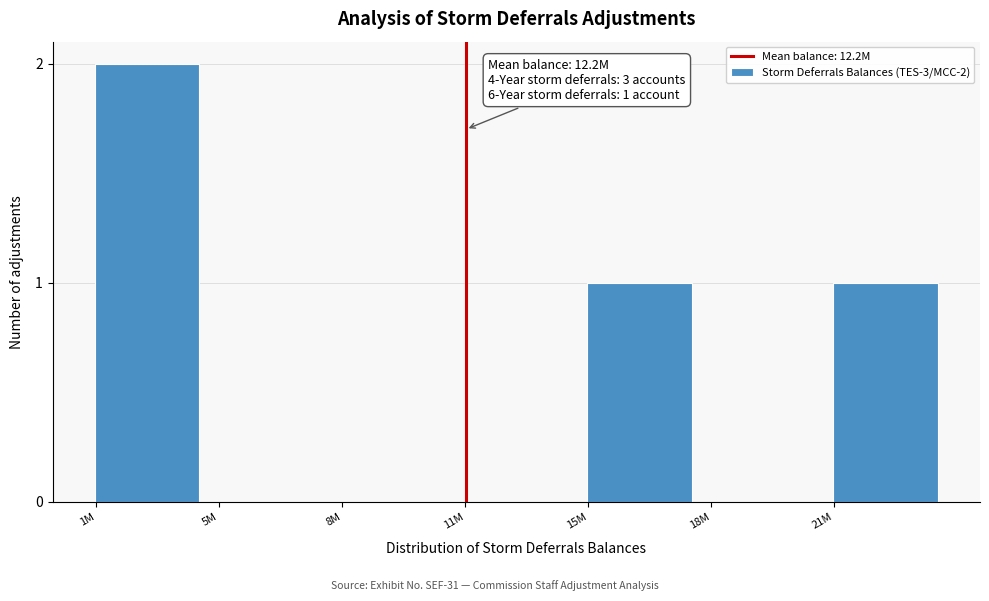

Reading right to left, extract all data points from this chart.

21M=1	18M=0	15M=1	11M=0	8M=0	5M=0	1M=2